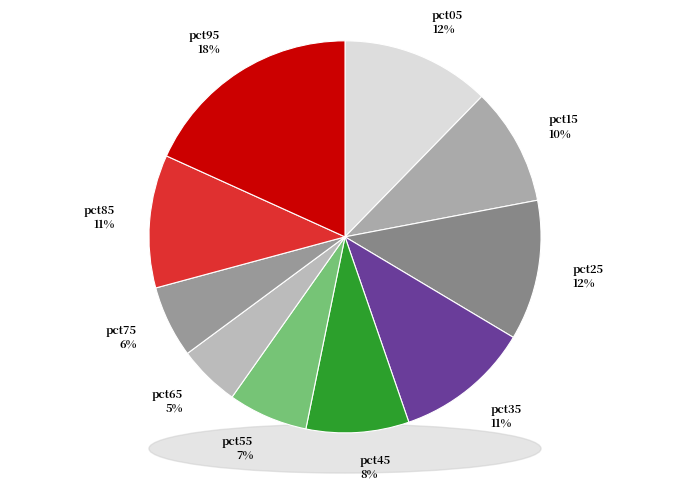

Which slice is the smallest?

pct65